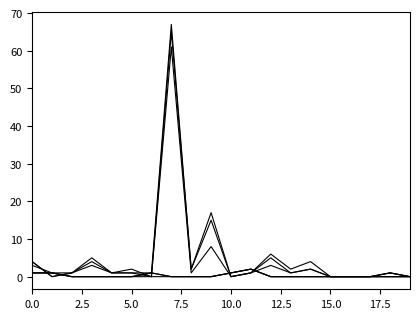

Does the chart display data point markers on the line(s)?

No